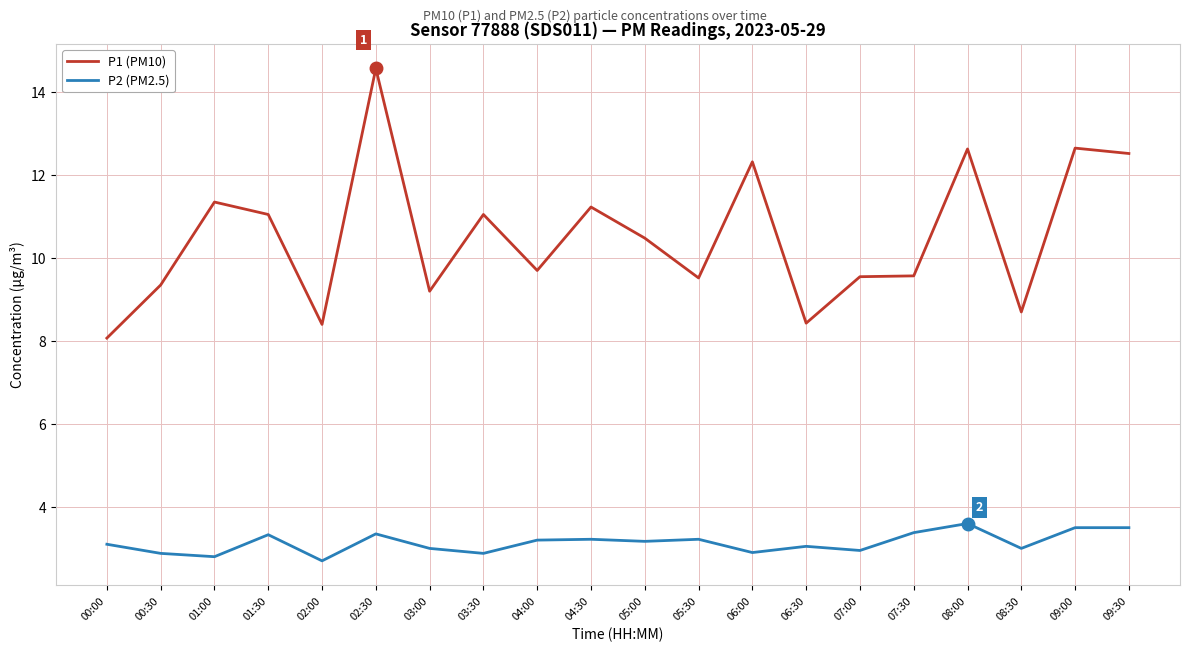

List the series in order of their overall mean, highest first.

P1 (PM10), P2 (PM2.5)